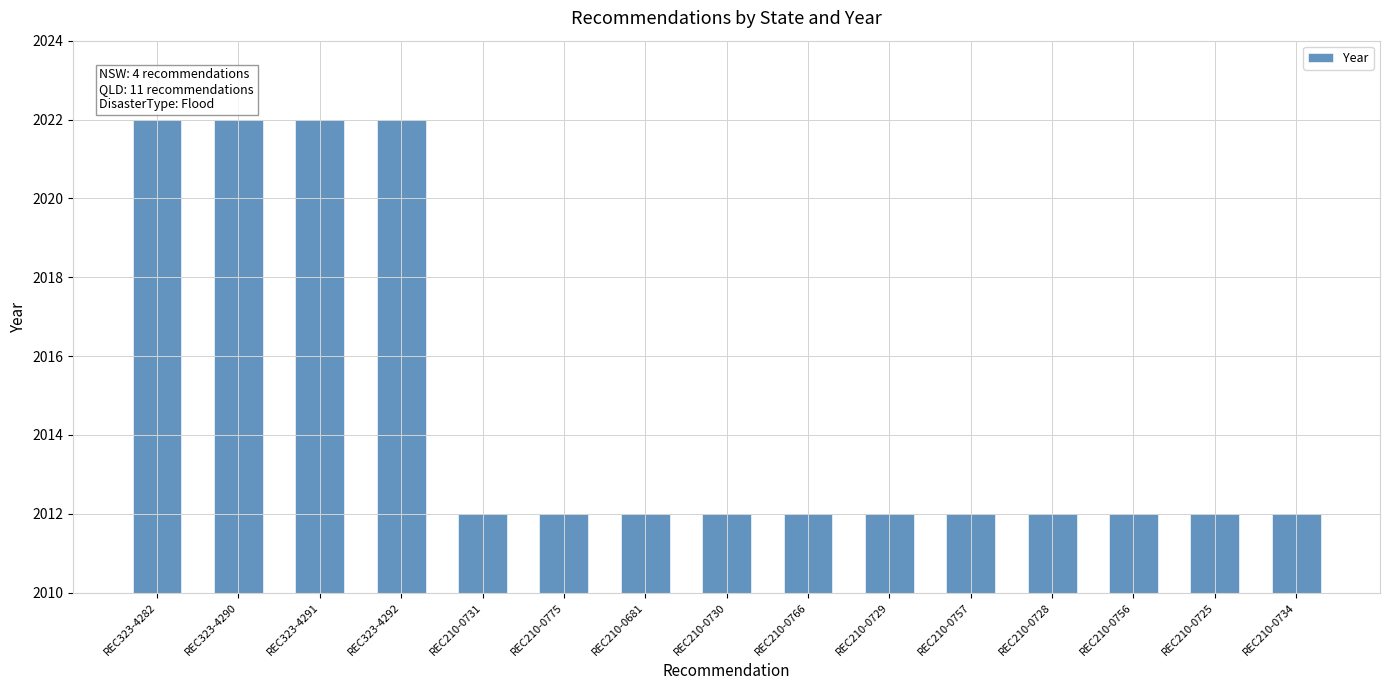

Is it true that the value at REC210-0725 is 1062?

False